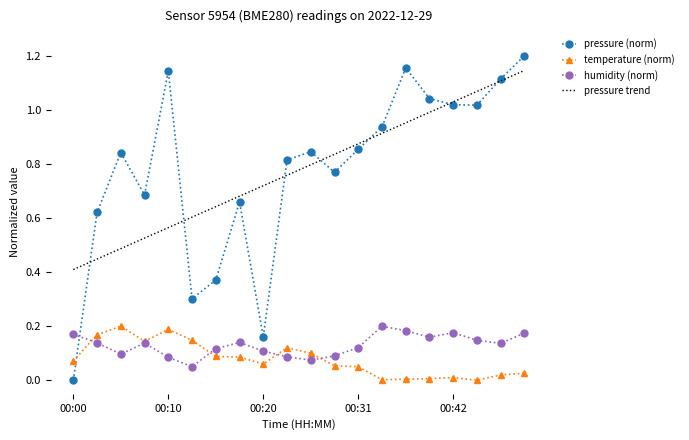

After their last crossing, which series has the higher values: humidity (norm) or pressure (norm)?

pressure (norm)